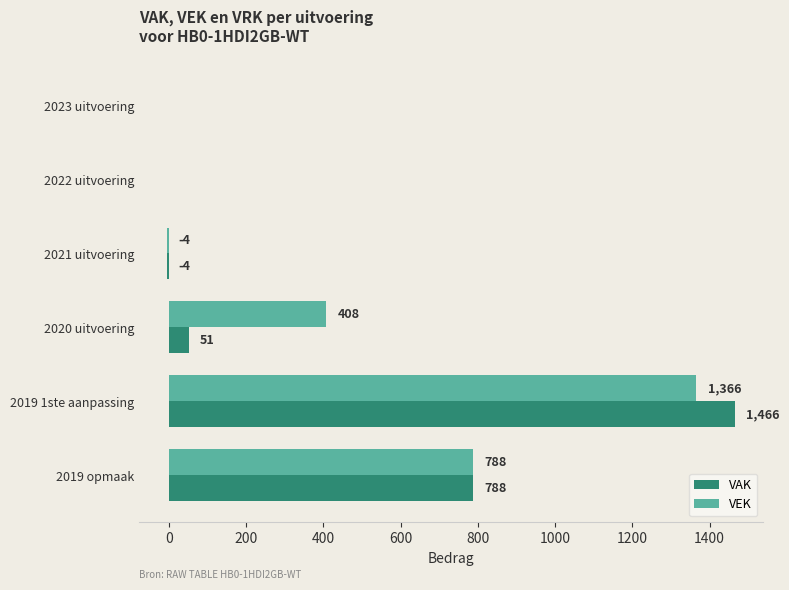

At which label does VAK reach its peak?

2019 1ste aanpassing